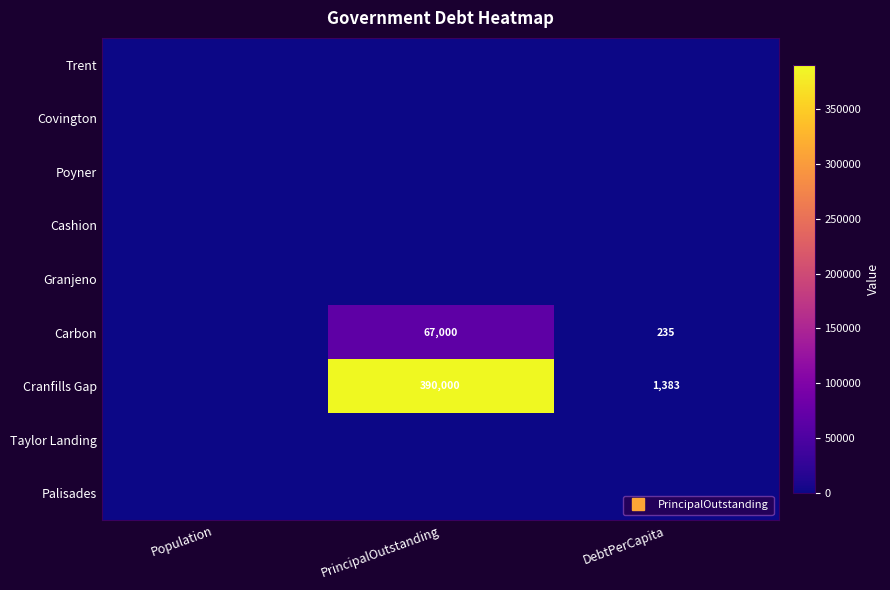

Which series has the largest total across all categories?

Cranfills Gap